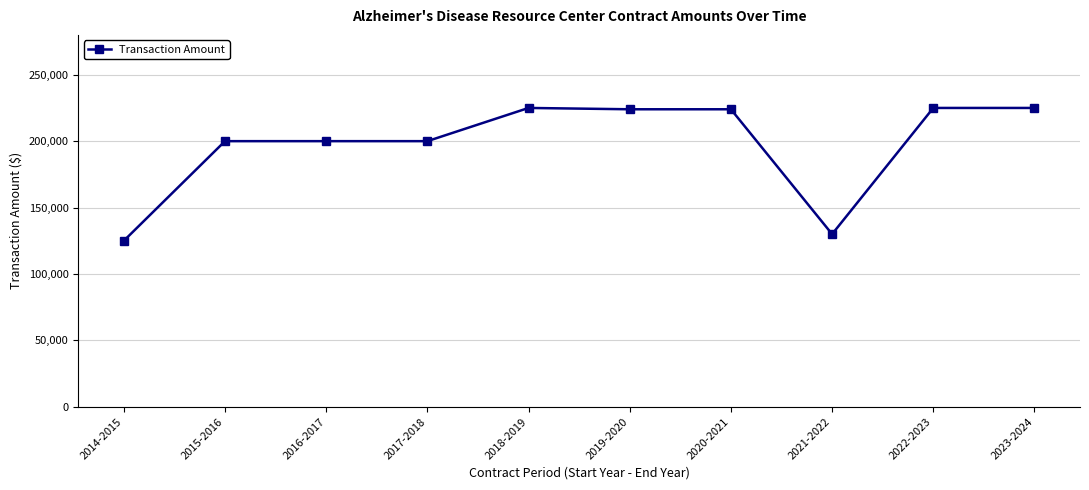

The chart shows a value of 200000 at 2015-2016. True or false?

True